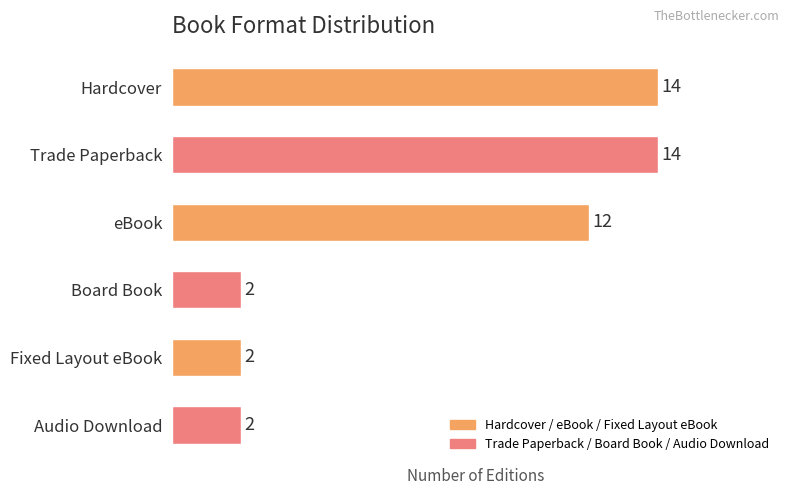

Reading bottom to top, transcribe all the data shown in this chart.

2	2	2	12	14	14